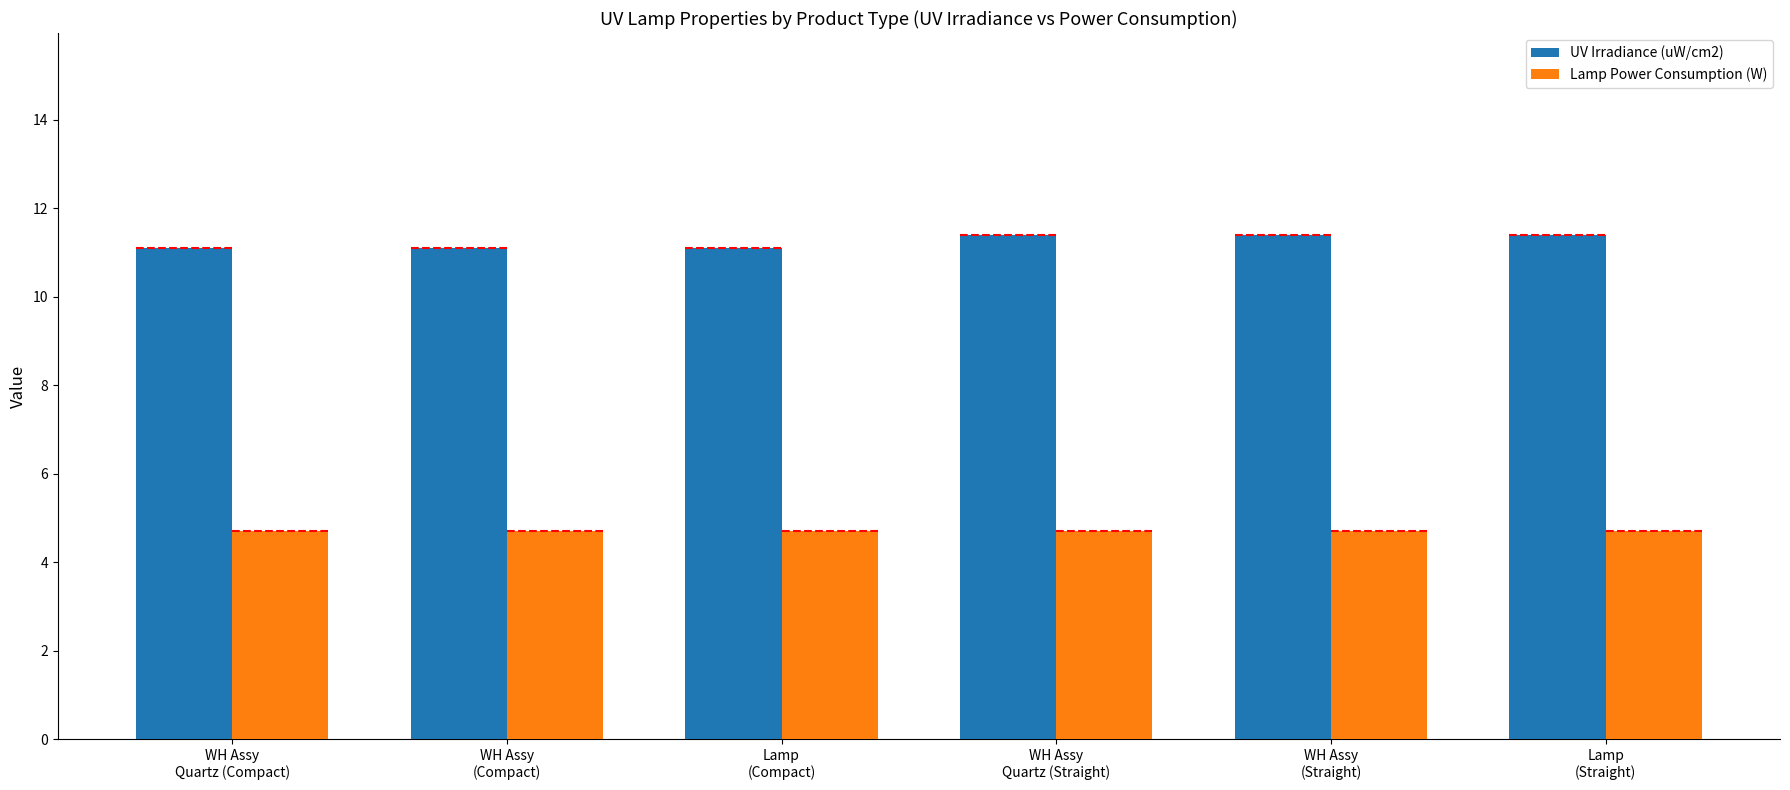

Count the number of categories in the chart.

6